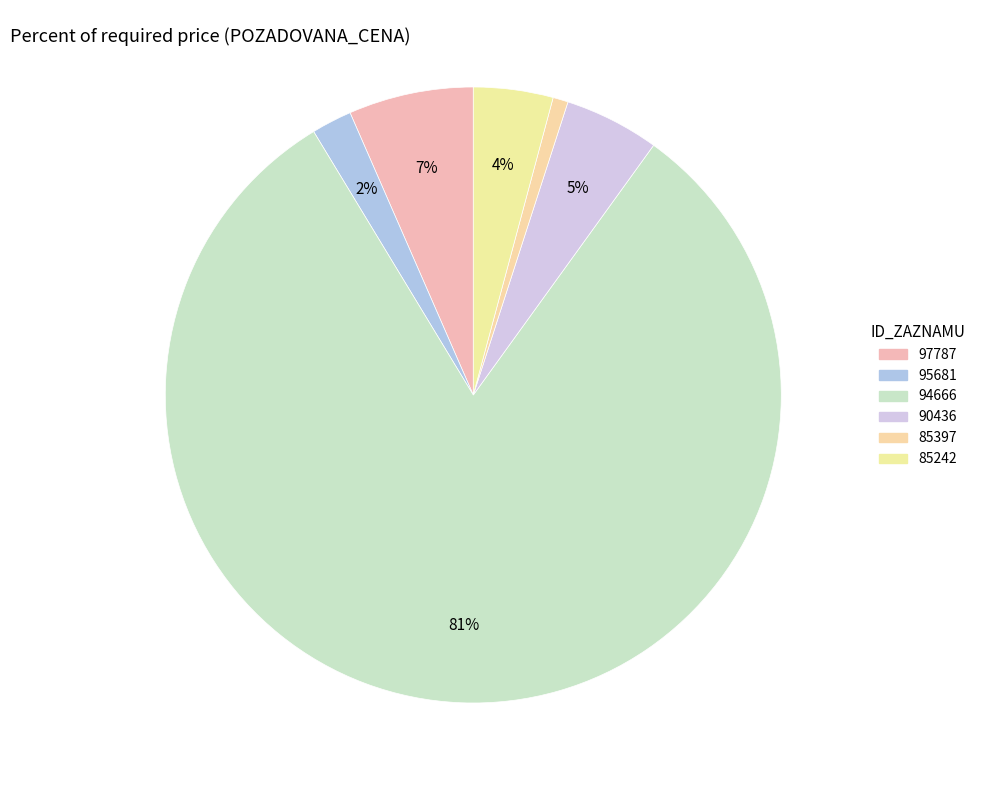

What is the change in value from 97787 to 94666?

+4505450